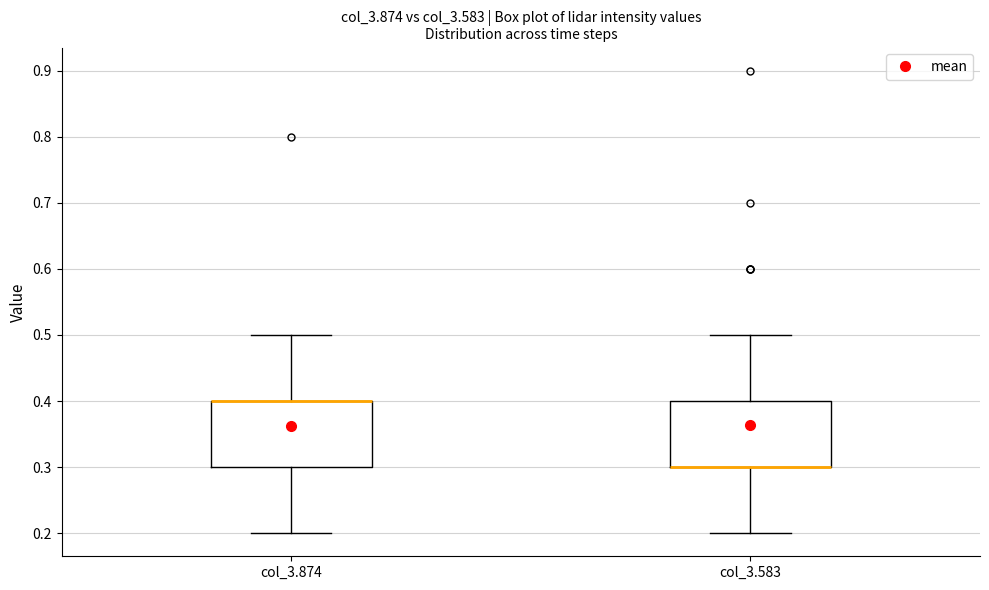

Reading left to right, transcribe this box plot: for each box, give where its median line is, the range the box spans, and where its two whiskers end, as read against the y-axis. The values are not printed on the chart, so give them approximately, as read against the axis.

col_3.874: median 0.4 (drawn on the box's upper edge), box 0.3 to 0.4, whiskers 0.2 to 0.5
col_3.583: median 0.3 (drawn on the box's lower edge), box 0.3 to 0.4, whiskers 0.2 to 0.5